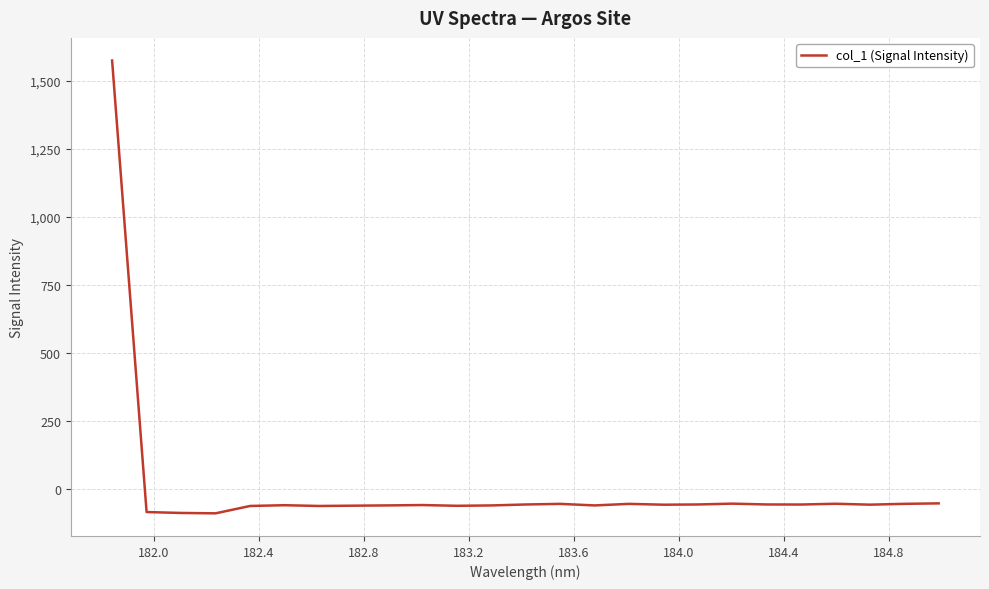

How many lines are shown in the chart?

1